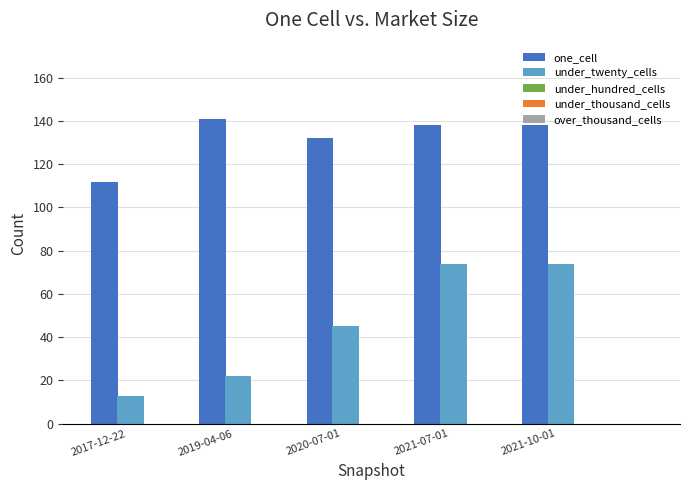

What is the label of the 2nd bar from the left?

2019-04-06